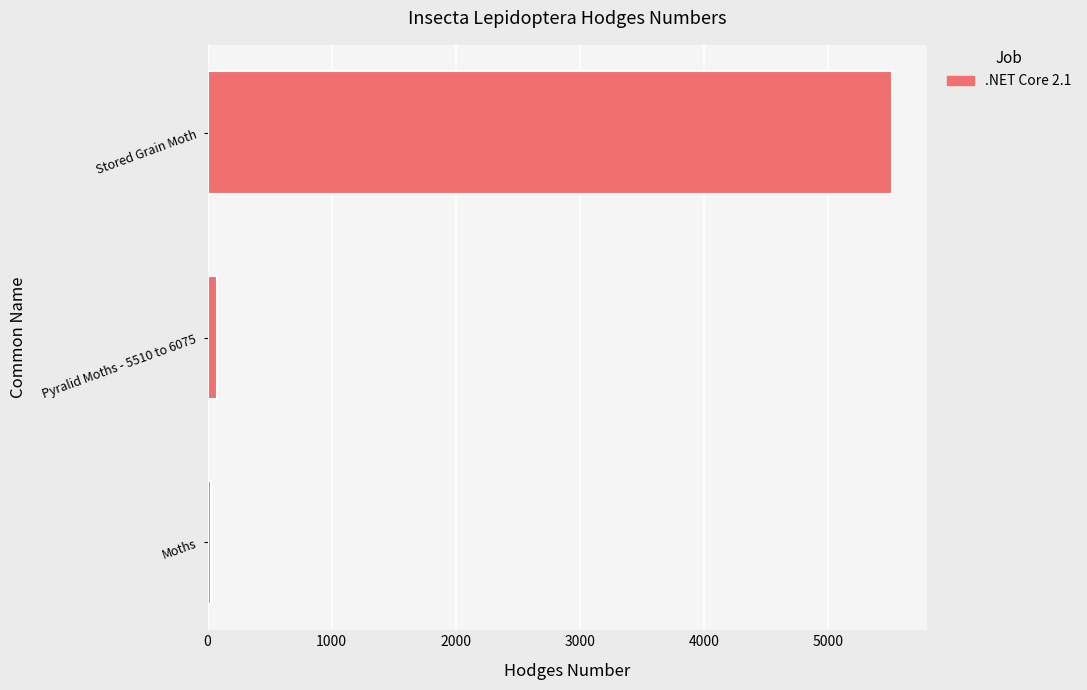

What is the greatest value displayed?

5517.0